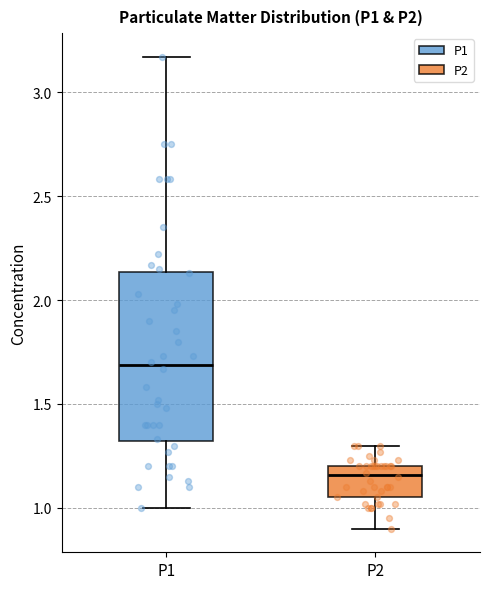

Which box's median line is the lowest?

P2